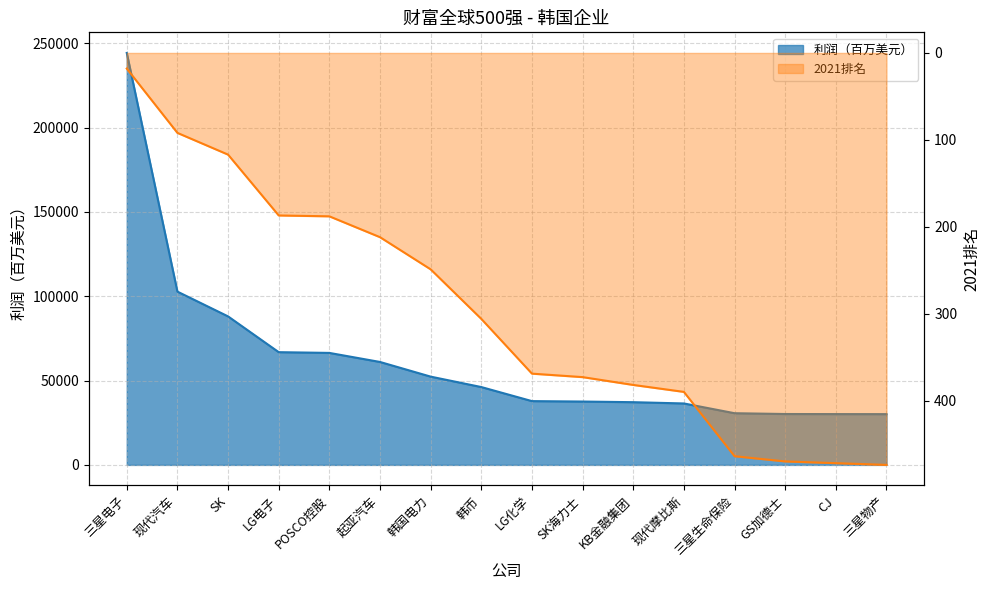

What is the value of the 利润（百万美元） point at the 8th from the left?

46171.1